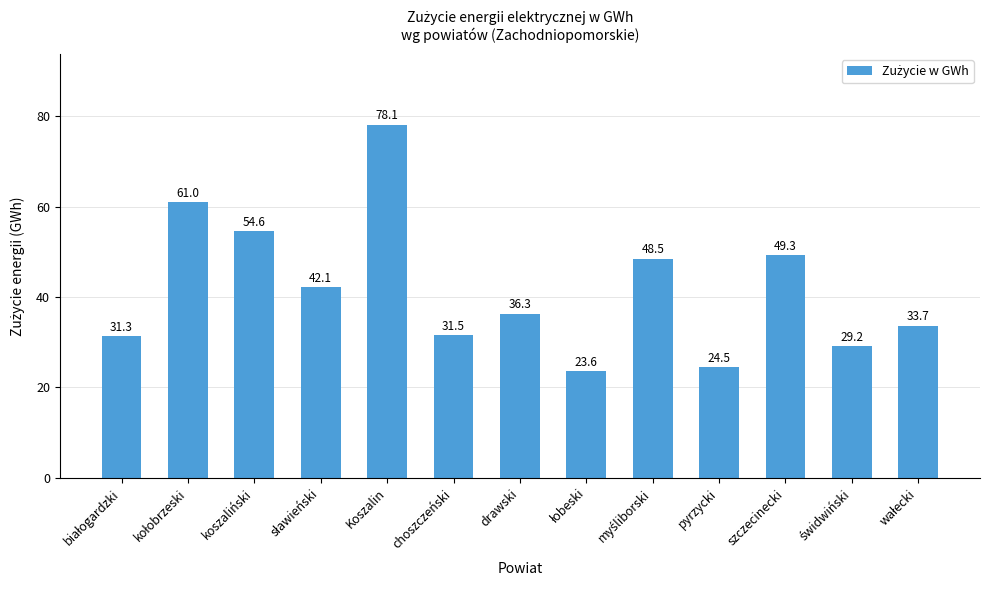

What is the value of the 1st bar from the left?

31.3